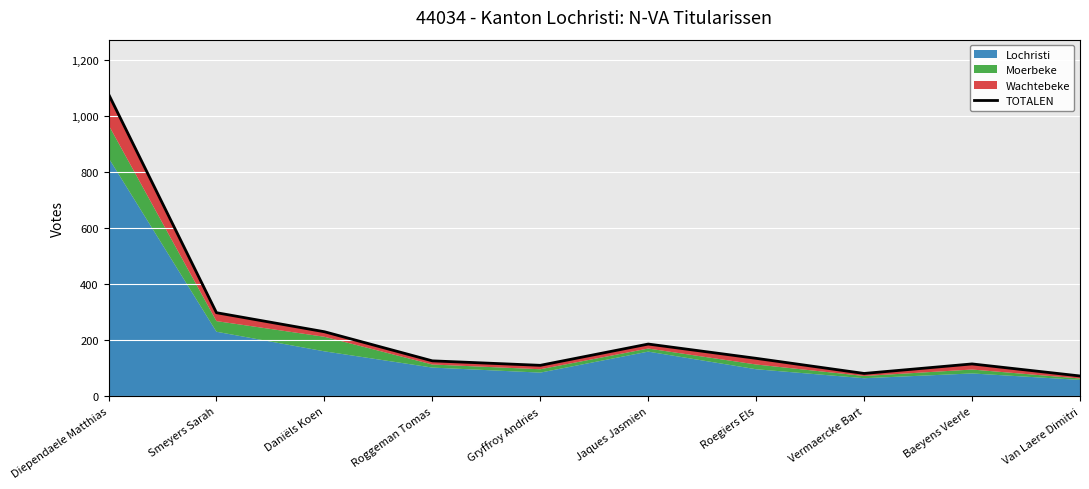

How many interior local valleys (lower than both neighbors) does the data have?

2